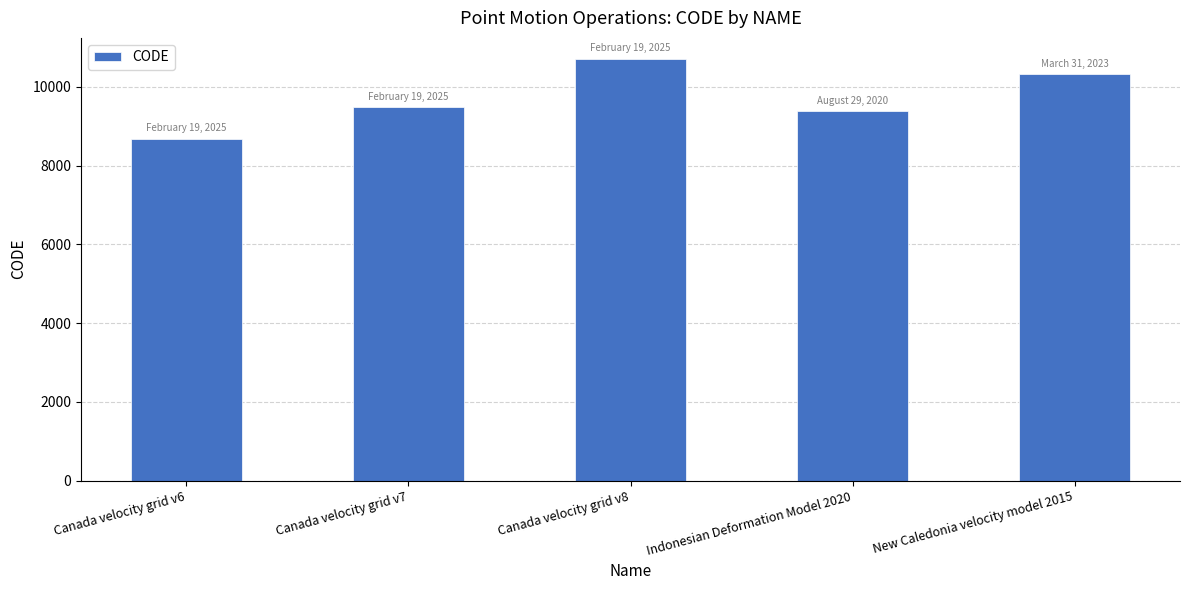

What position from the right is Indonesian Deformation Model 2020?

2